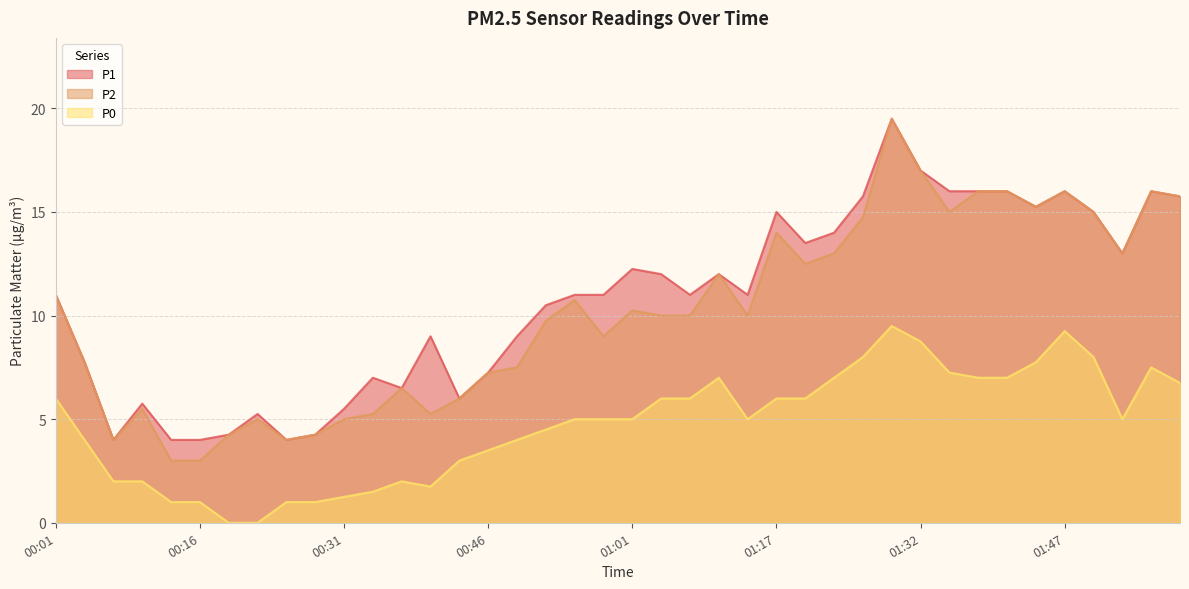

What are all the series names shown in the legend?

P1, P2, P0